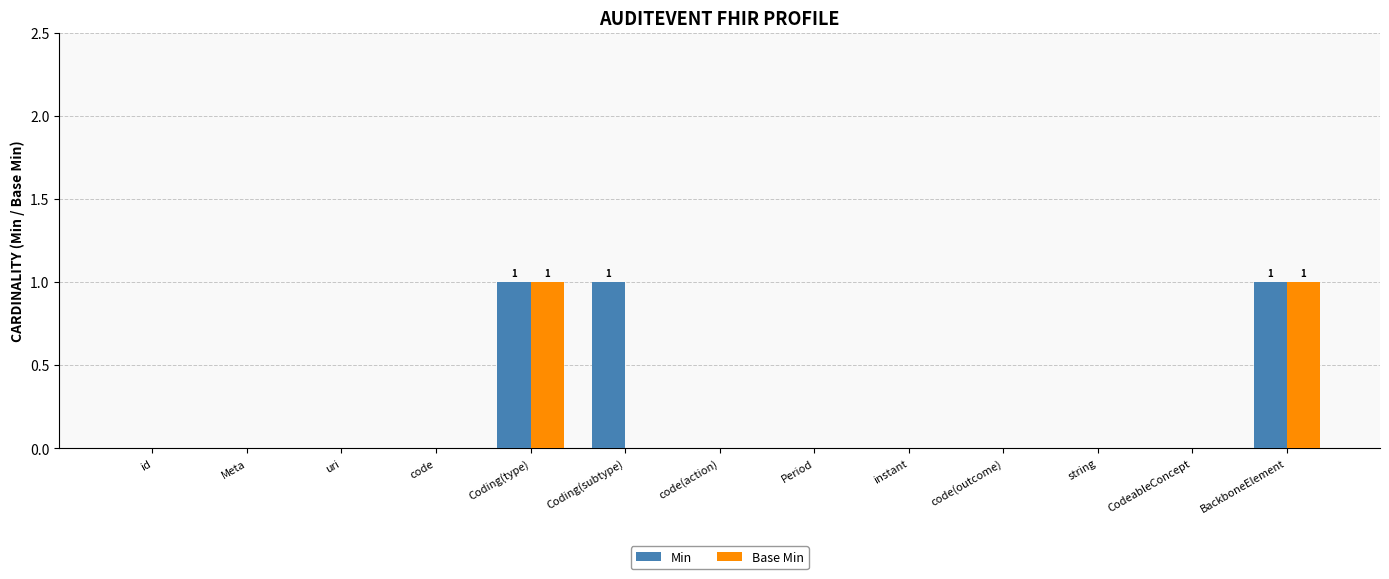

The value of Base Min at Coding(subtype) is 0. True or false?

True